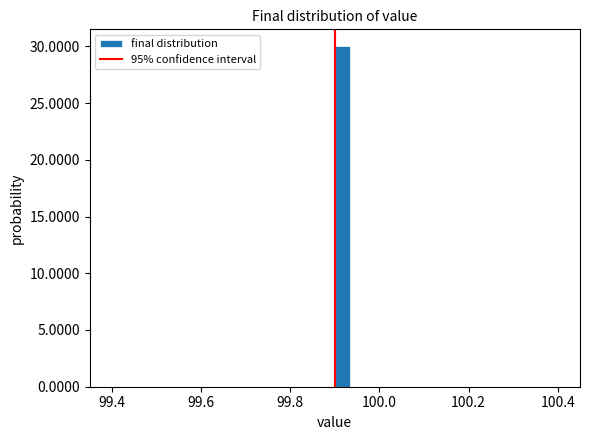

Read against the x-axis, roughly where is the centre of the tallest bar?

99.92